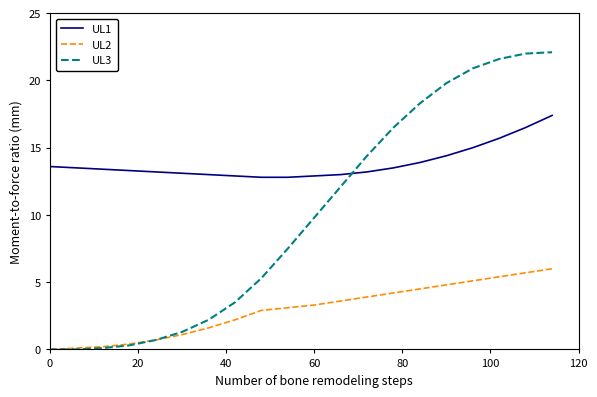

Rank the series by their maximum value, from highest to lowest.

UL3, UL1, UL2